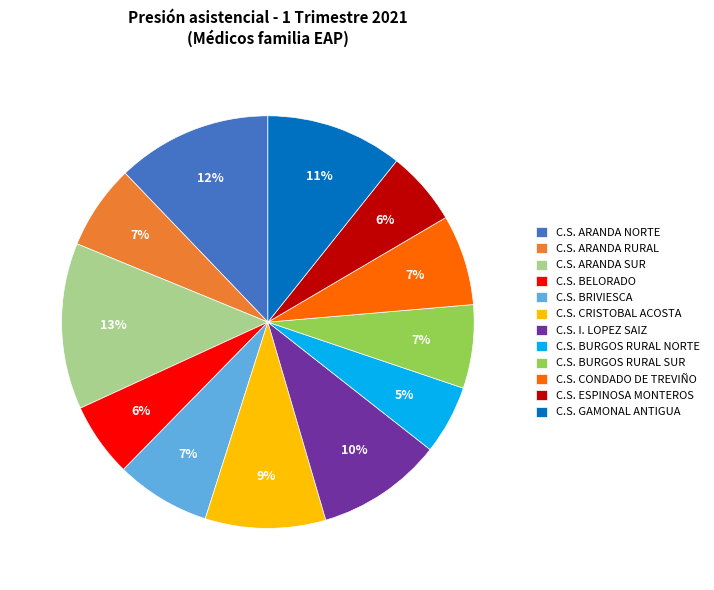

Is the sum of C.S. ARANDA RURAL and C.S. BRIVIESCA greater than half?

No